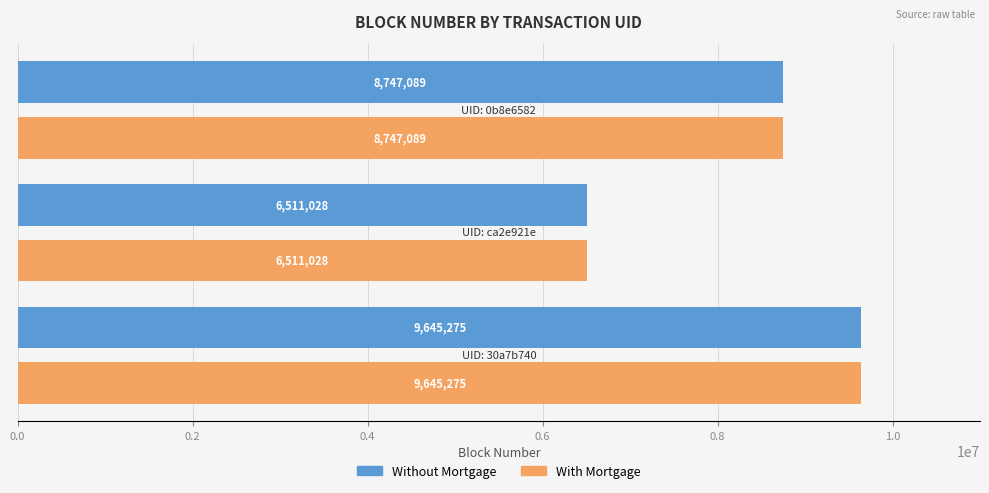

What is the average value of the Without Mortgage series?

8301131